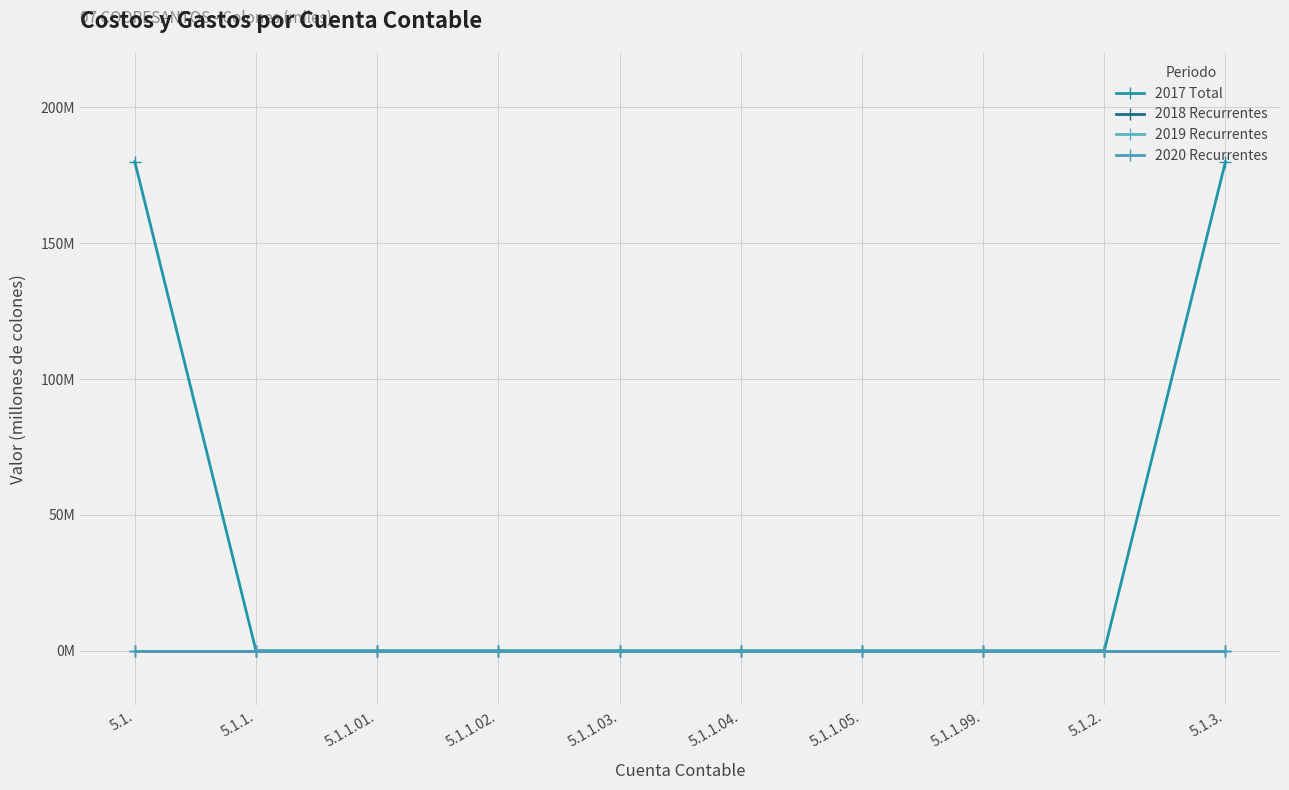

Rank the series by their maximum value, from lowest to highest.

2018 Recurrentes, 2019 Recurrentes, 2020 Recurrentes, 2017 Total